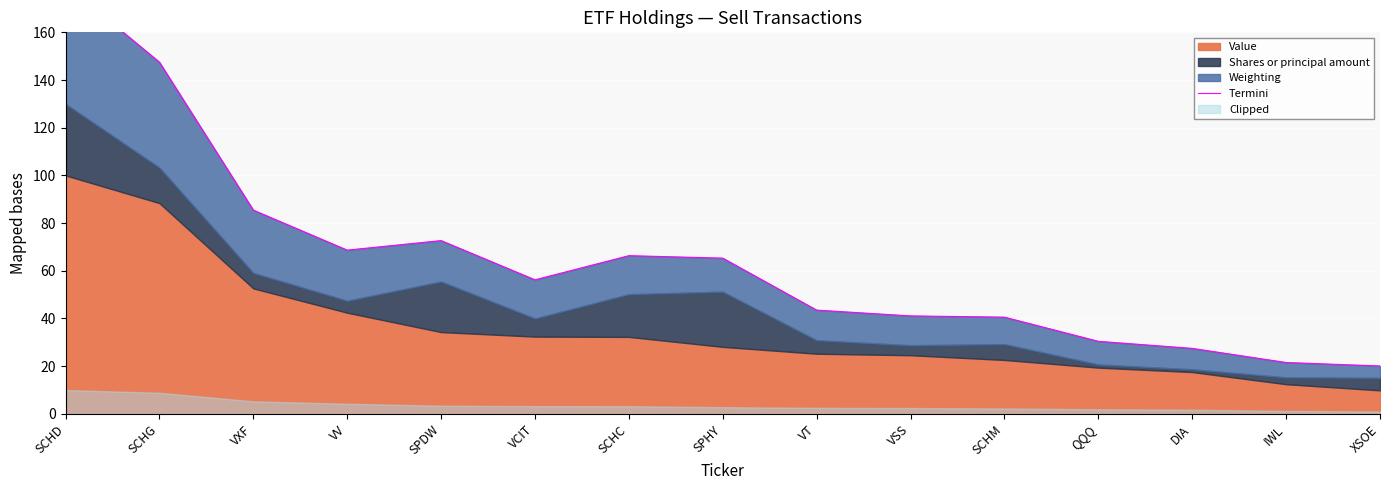

True or false: there are more than 2 points higher than both neighbors.

False